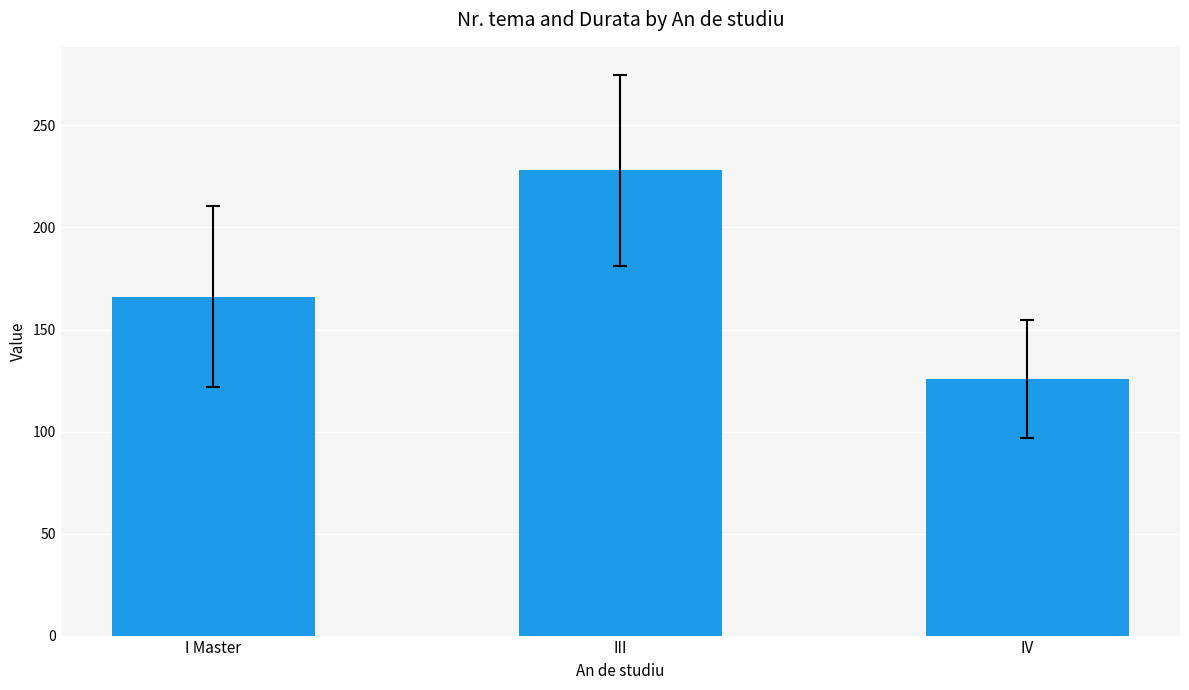

What is the maximum value shown in the chart?

228.0